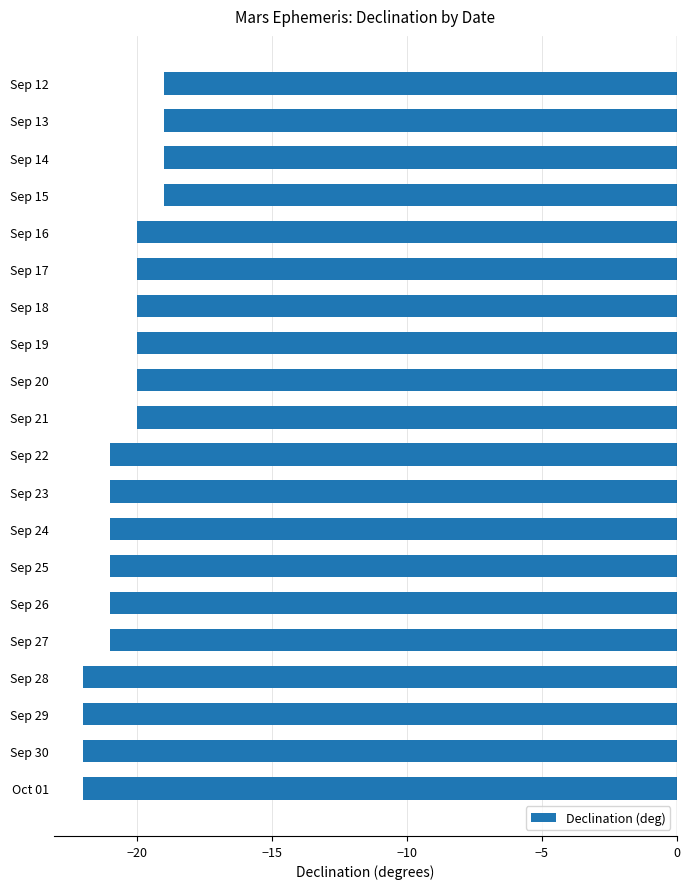

True or false: the data shows -20 at Sep 17.

True